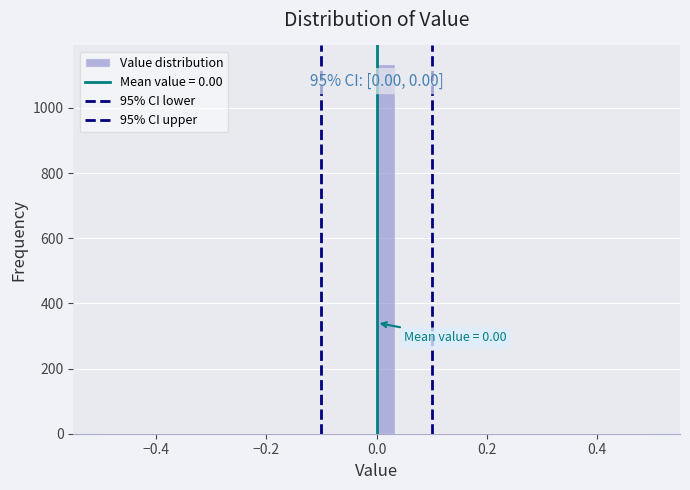

Read against the x-axis, roughly where is the centre of the tallest bar?

0.02